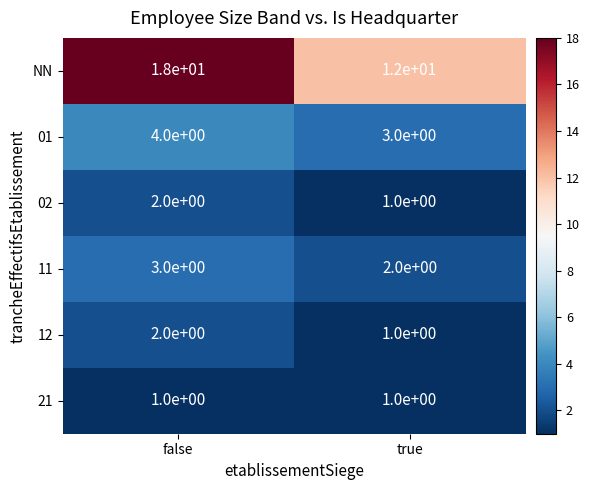

Rank the categories by 01 value from lowest to highest.

true, false